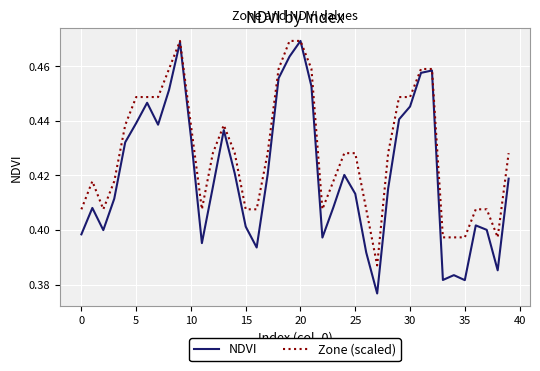

List the series in order of their overall mean, highest first.

Zone (scaled), NDVI